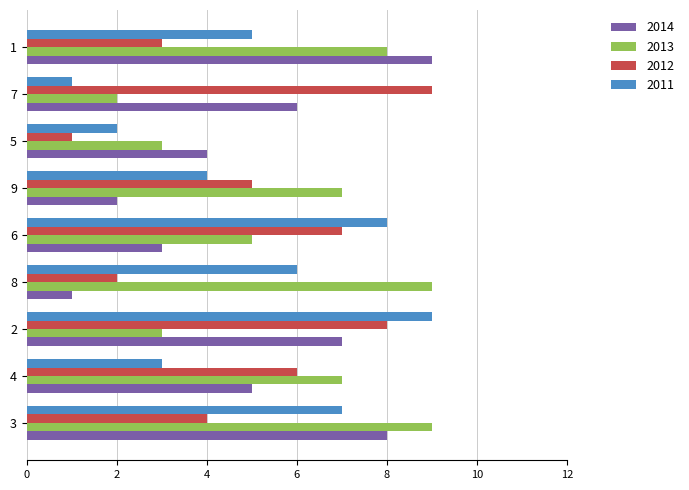

What is the difference between the 2012 values at 9 and 3?

1